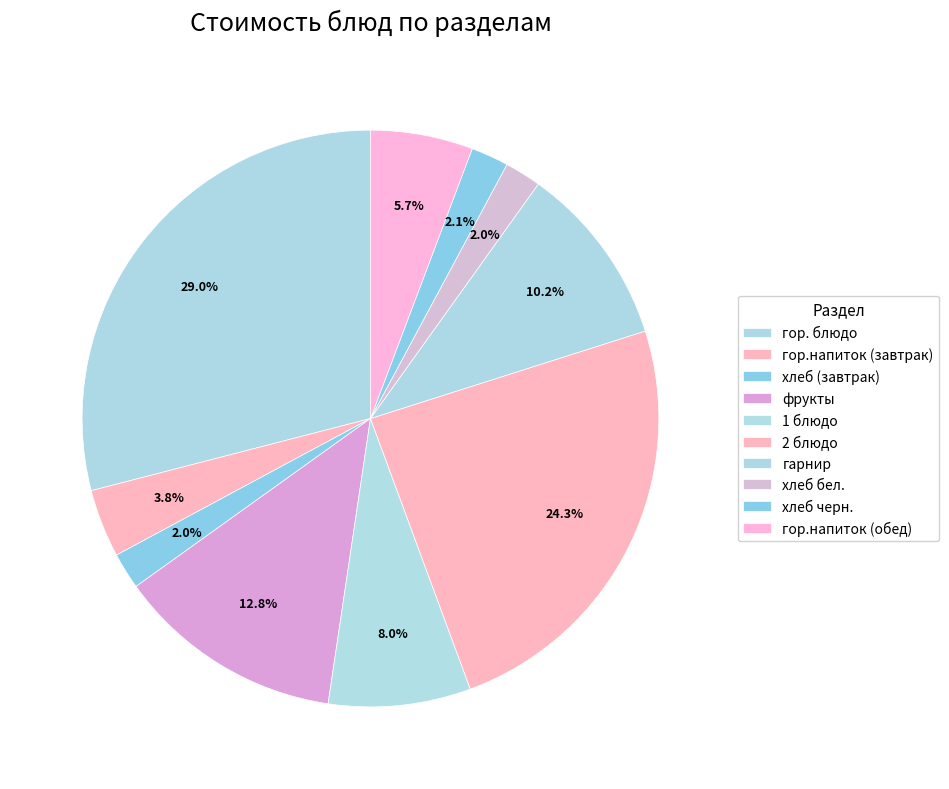

Is it true that гарнир is 10% of the pie?

True